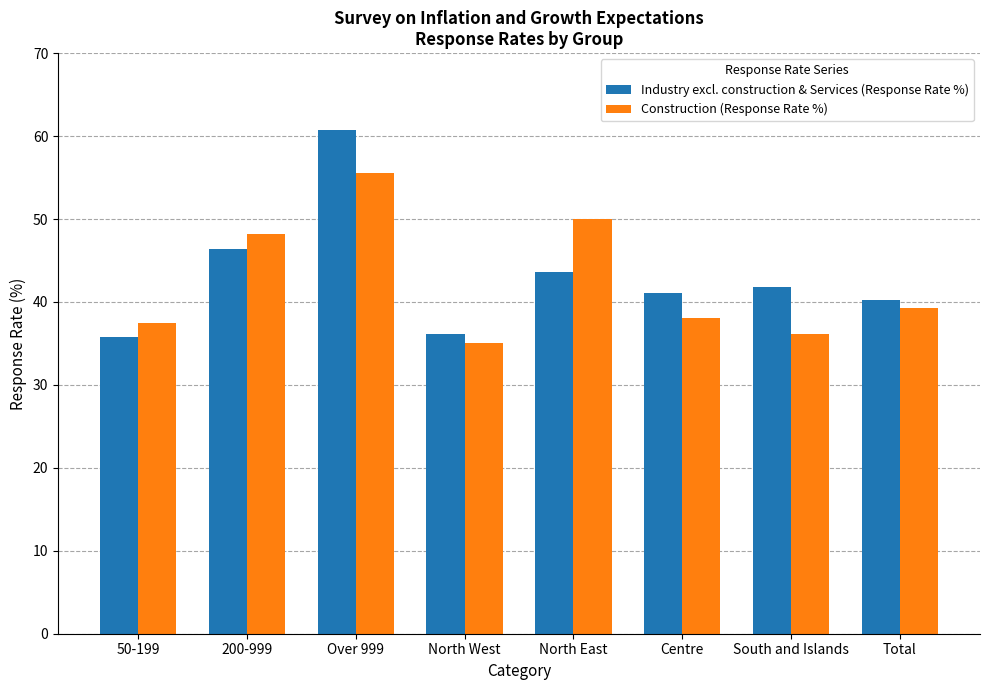

The value of Construction (Response Rate %) at 50-199 is 64.1. True or false?

False